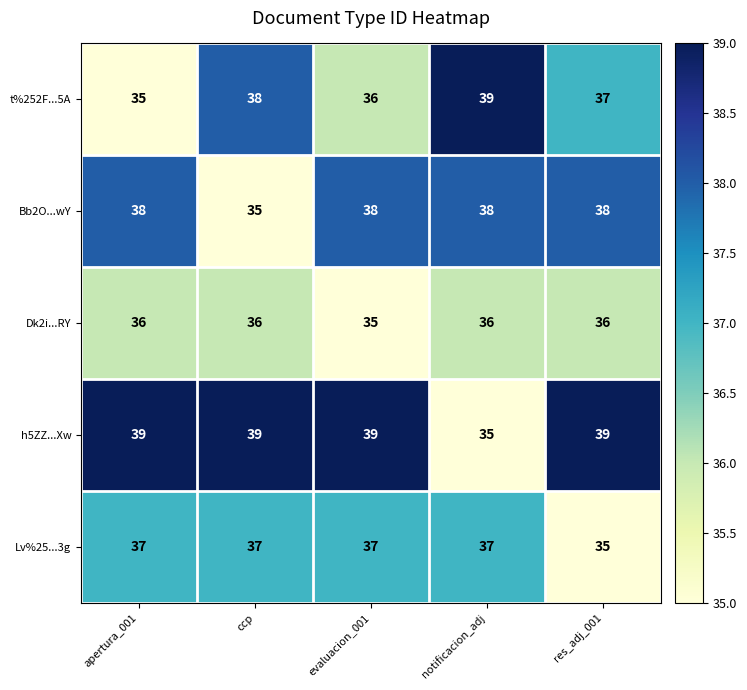

Is it true that Dk2i...RY equals 36 at res_adj_001?

True